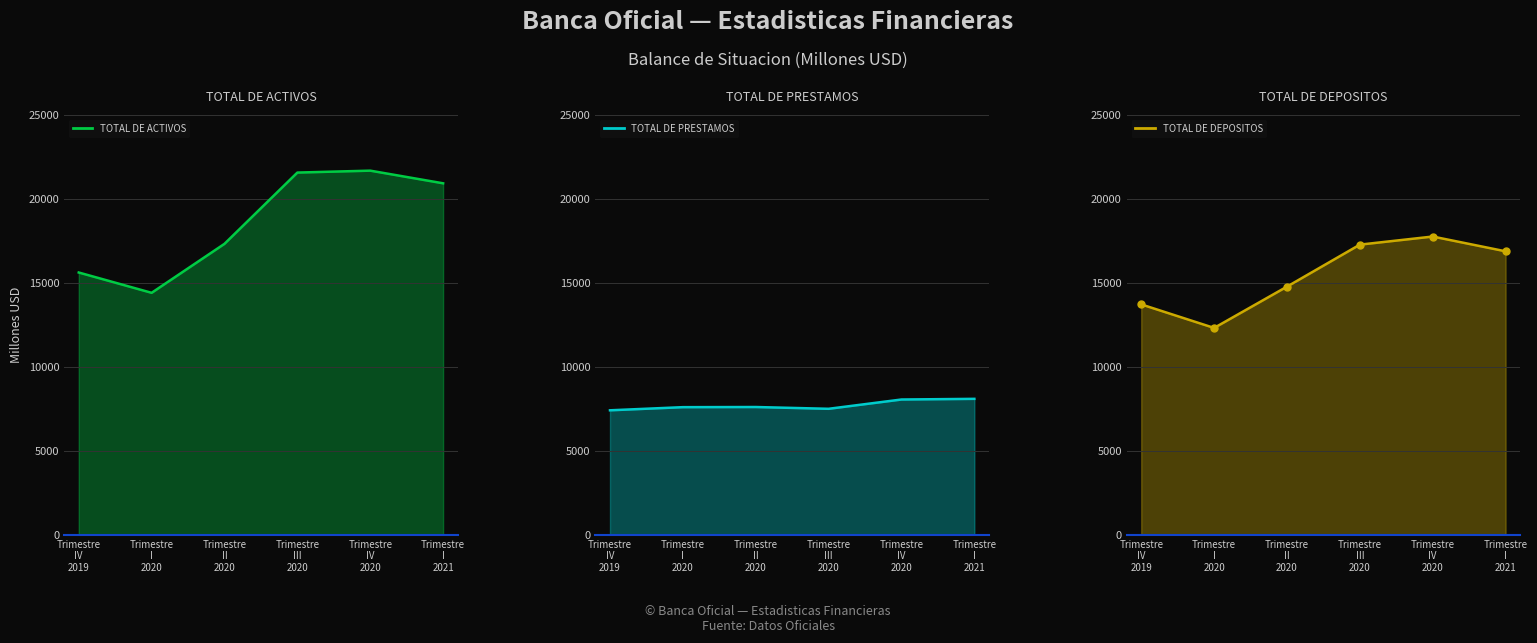

What is the sum of all TOTAL DE DEPOSITOS values?

92772.2